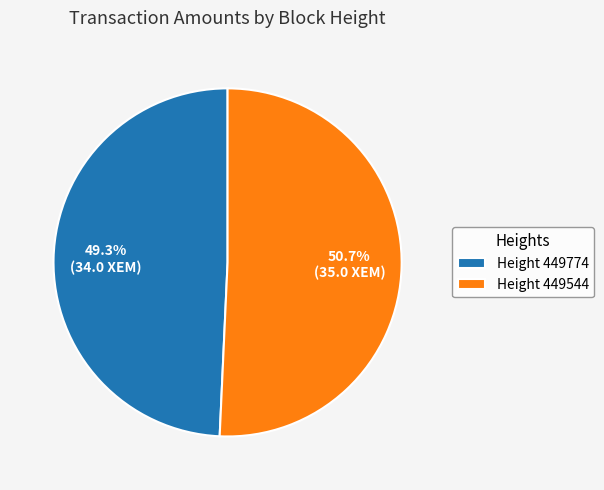

Rank the categories by value from lowest to highest.

Height 449774, Height 449544